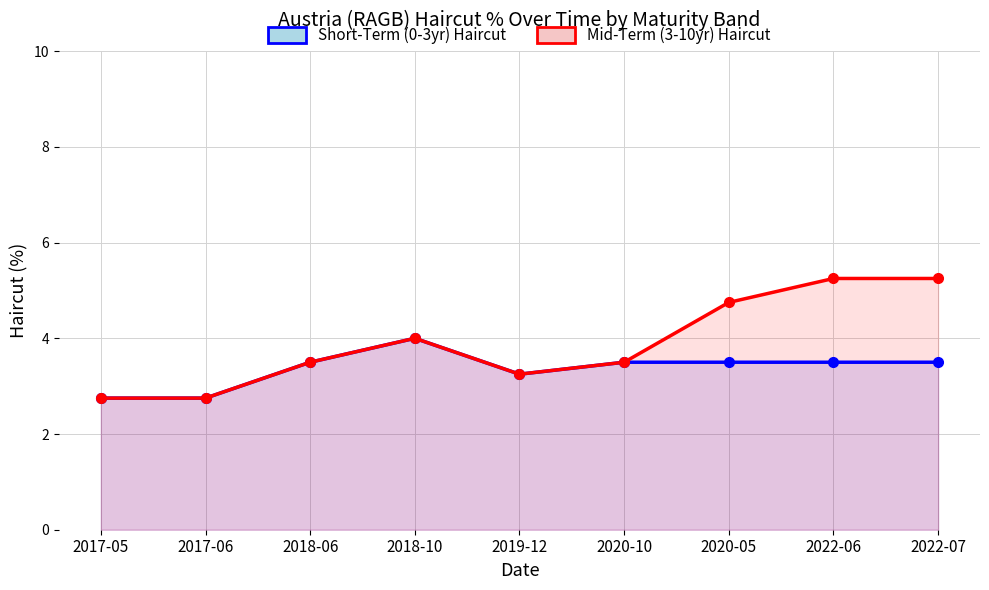

Is the value of Mid-Term (3-10yr) Haircut at 2020-10 greater than the value of Short-Term (0-3yr) Haircut at 2020-10?

No